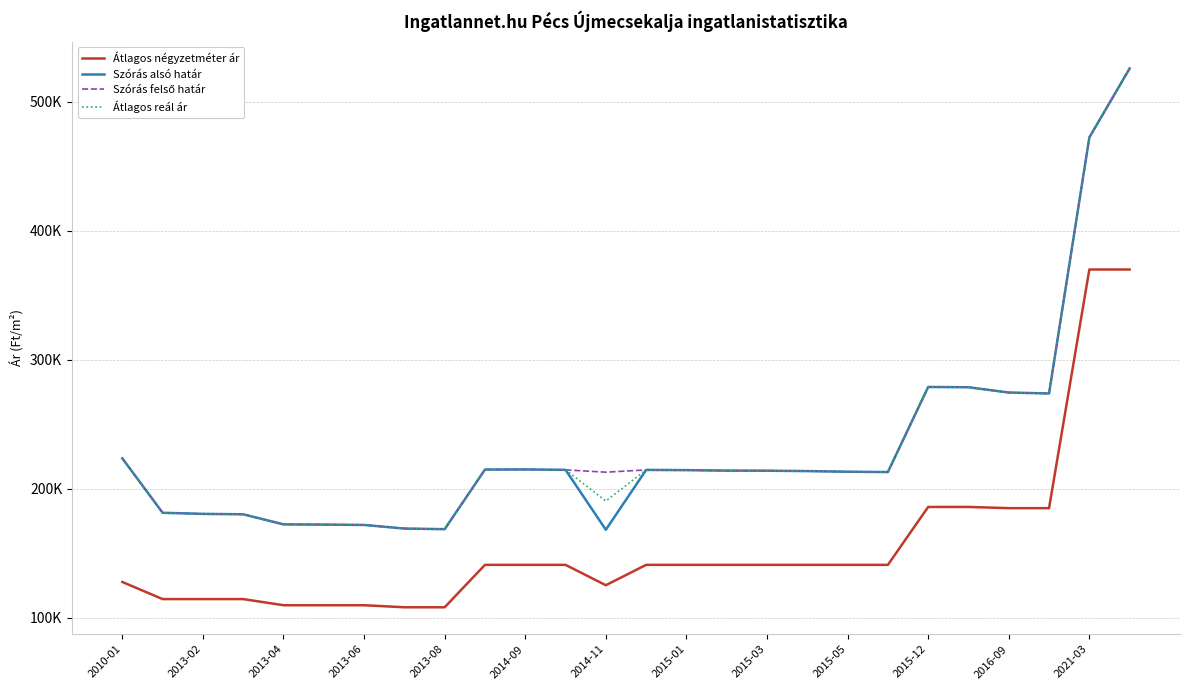

True or false: Szórás alsó határ has more than 2 points higher than both neighbors.

True